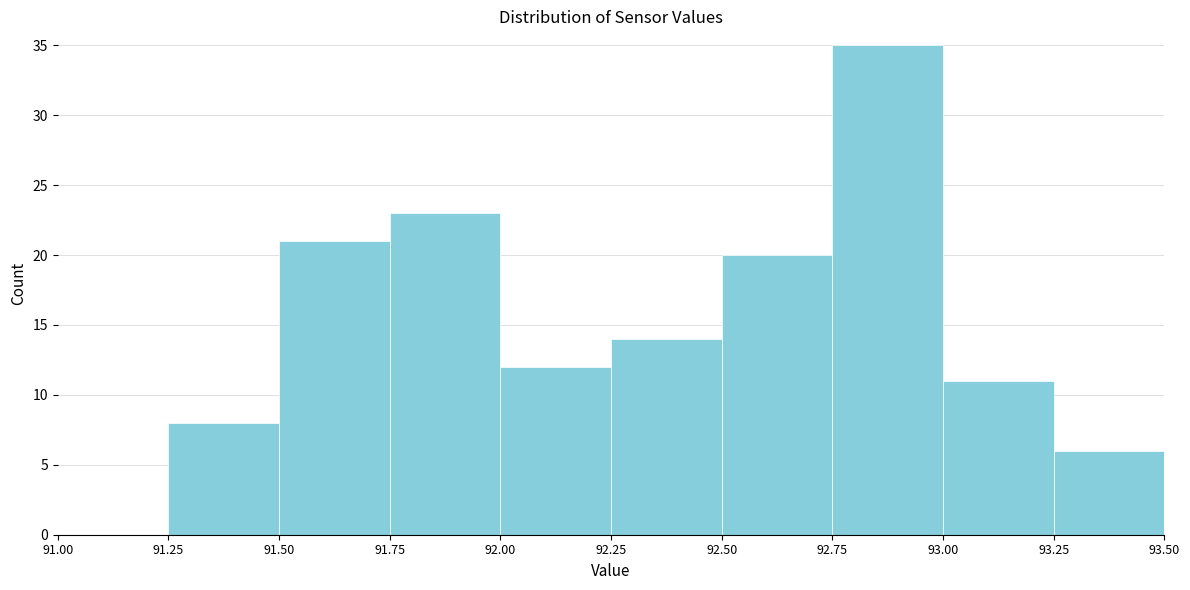

Reading left to right, transcribe this chart: for each bar, give the range it covers on the x-axis and its height. The values are not printed on the chart, so give them approximately, as read against the axis.

91.00 to 91.25: 0
91.25 to 91.50: 8
91.50 to 91.75: 21
91.75 to 92.00: 23
92.00 to 92.25: 12
92.25 to 92.50: 14
92.50 to 92.75: 20
92.75 to 93.00: 35
93.00 to 93.25: 11
93.25 to 93.50: 6